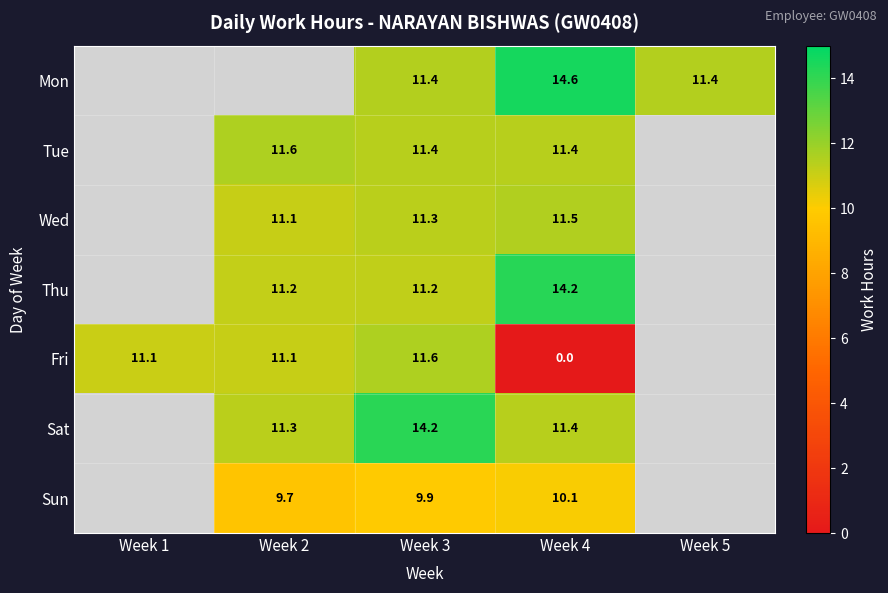

The value of Fri at Week 3 is 15.7. True or false?

False